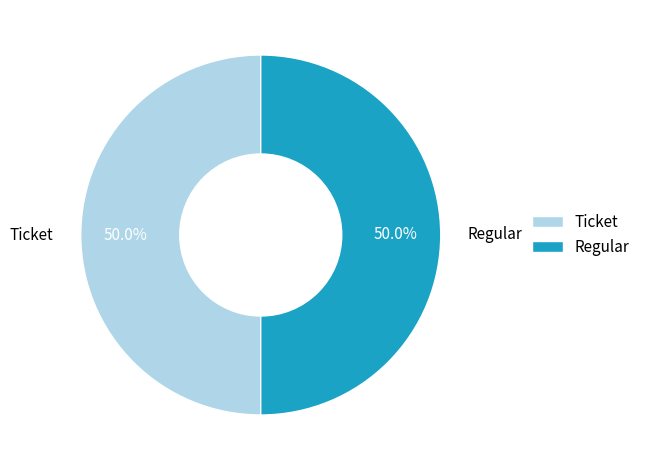

What portion of the pie excludes Regular?

50.0%